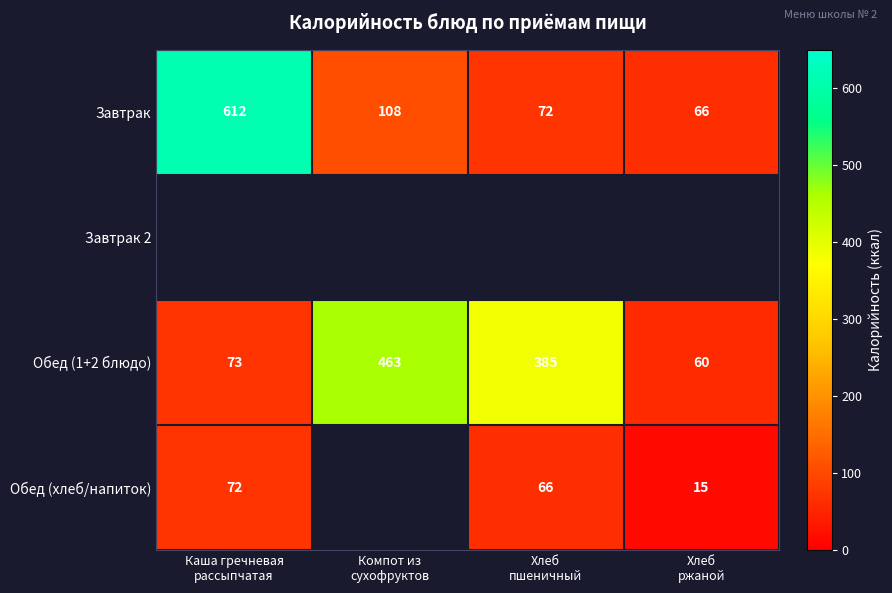

What is the difference between the maximum and second lowest values in the Обед (1+2 блюдо) series?

390